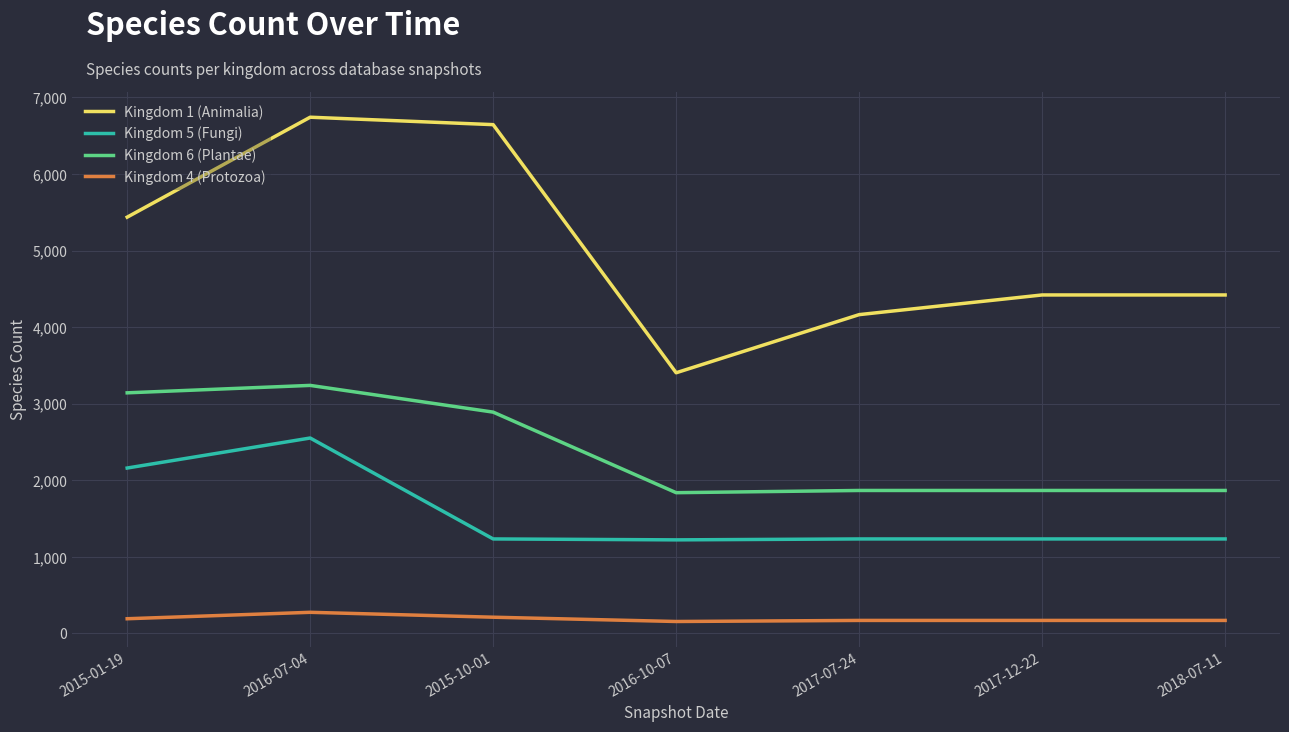

True or false: Kingdom 5 (Fungi) has a value of 463 at 2015-01-19.

False